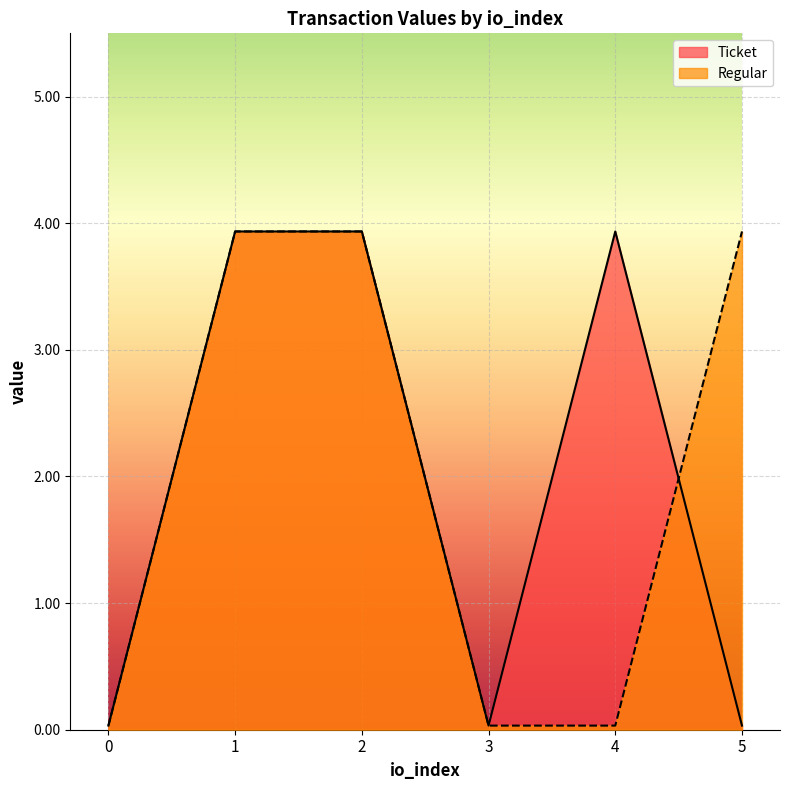

Reading left to right, extract all data points from this chart.

Ticket: 0=0.0	1=3.9	2=3.9	3=0.0	4=3.9	5=0.0
Regular: 0=0.0	1=3.9	2=3.9	3=0.0	4=0.0	5=3.9